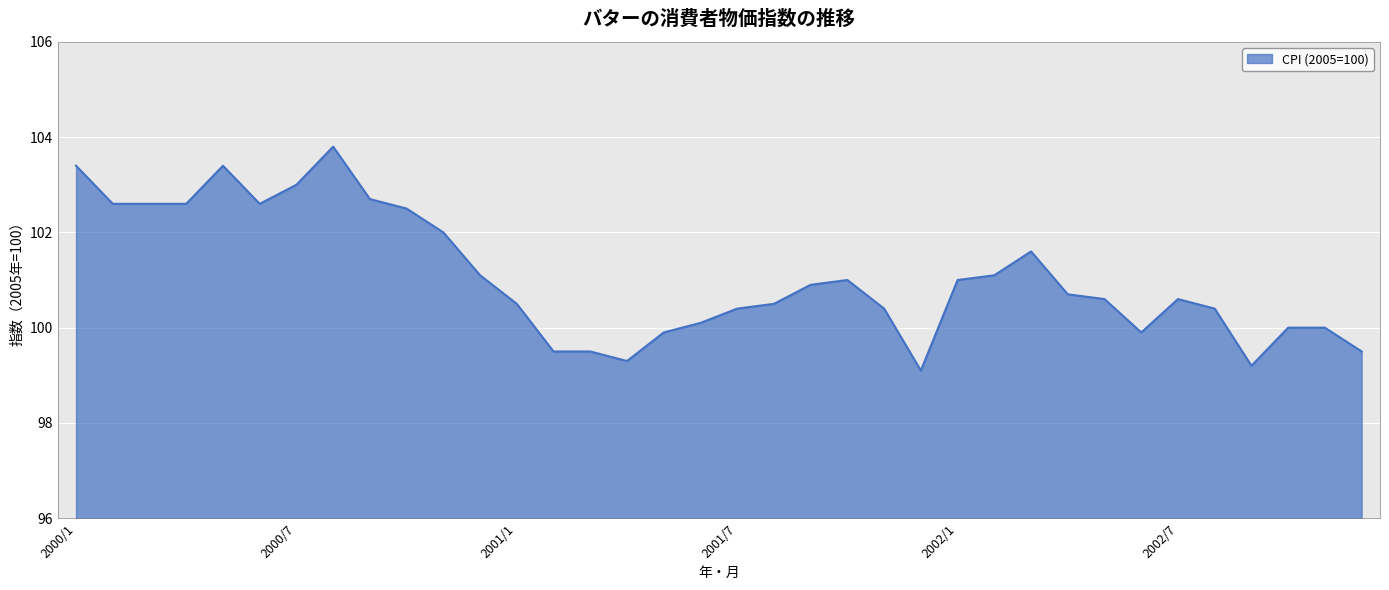

What is the minimum value shown in the chart?

99.1